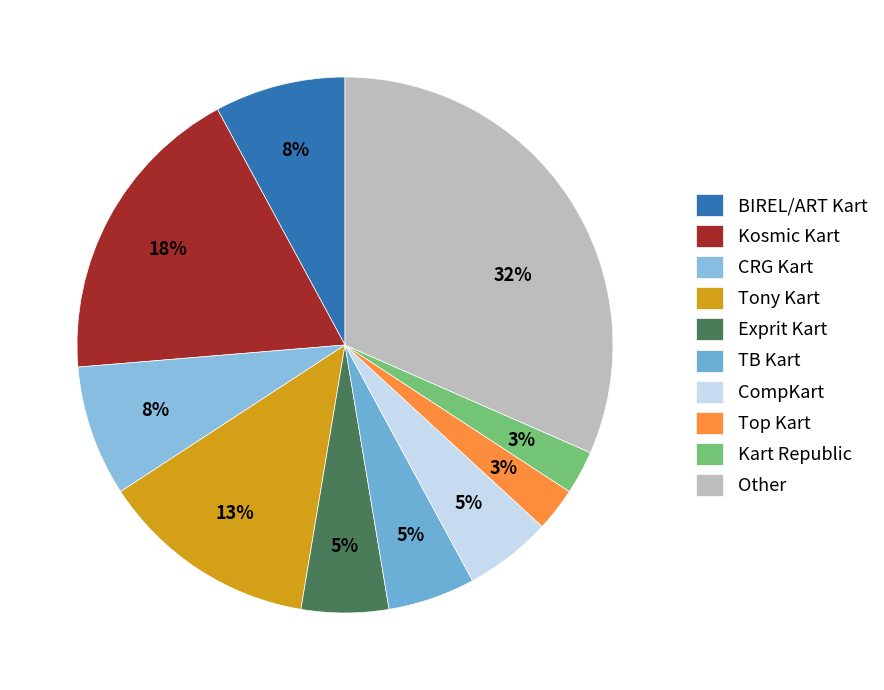

How many segments does this pie chart have?

10